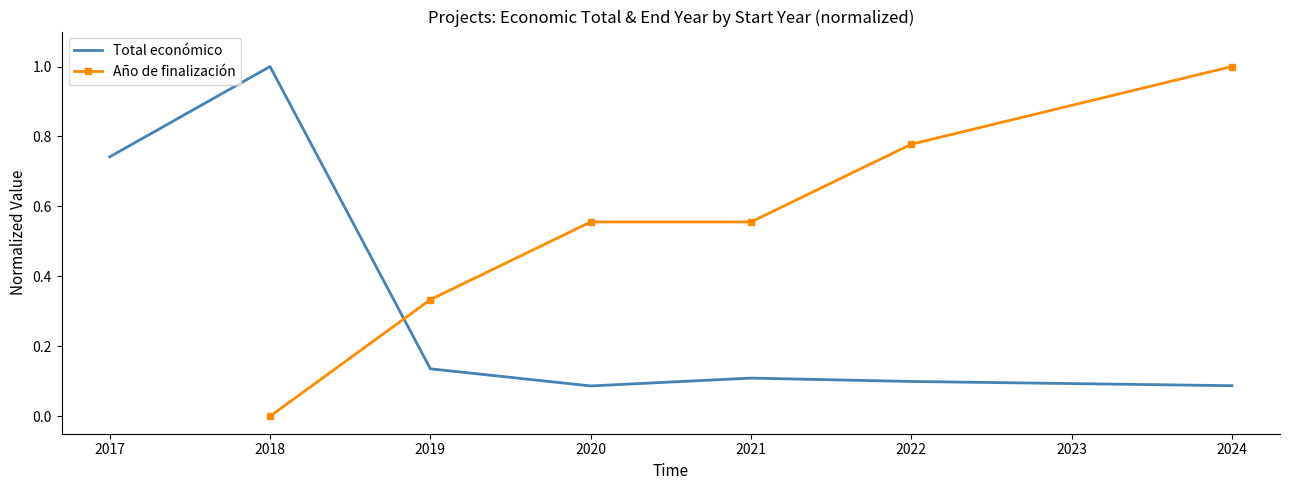

What are all the series names shown in the legend?

Total económico, Año de finalización